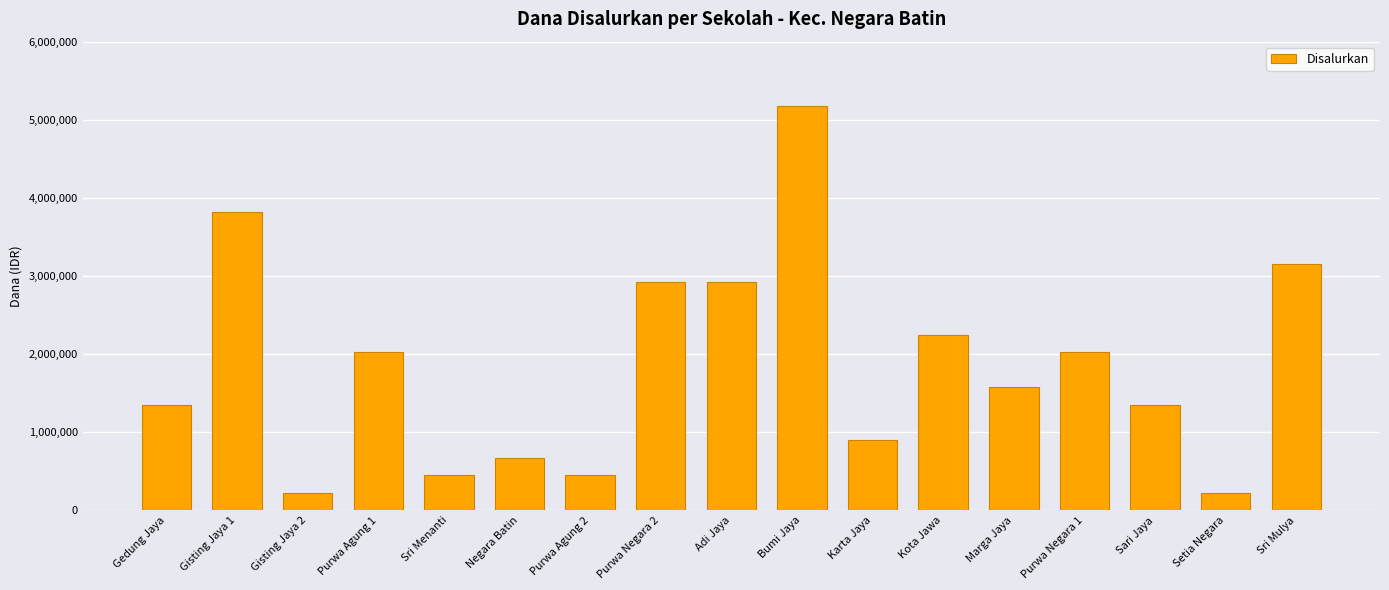

What is the difference between the maximum and minimum values?

4950000